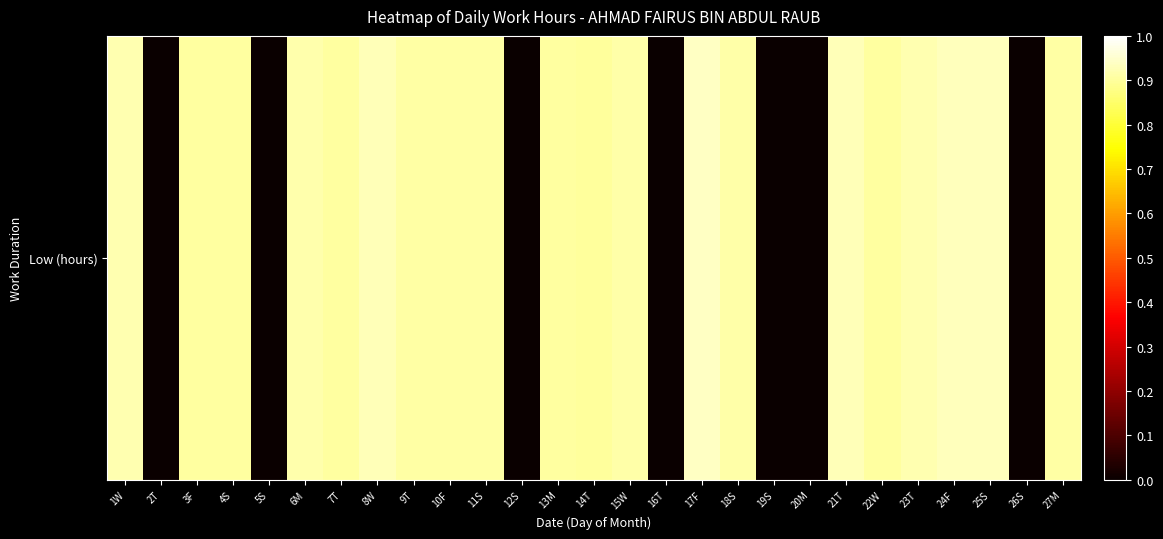

Reading right to left, what are all the values shown in this chart?

27M=0.9	26S=0.0	25S=0.9	24F=0.9	23T=0.9	22W=0.9	21T=0.9	20M=0.0	19S=0.0	18S=0.9	17F=0.9	16T=0.0	15W=0.9	14T=0.9	13M=0.9	12S=0.0	11S=0.9	10F=0.9	9T=0.9	8W=0.9	7T=0.9	6M=0.9	5S=0.0	4S=0.9	3F=0.9	2T=0.0	1W=0.9